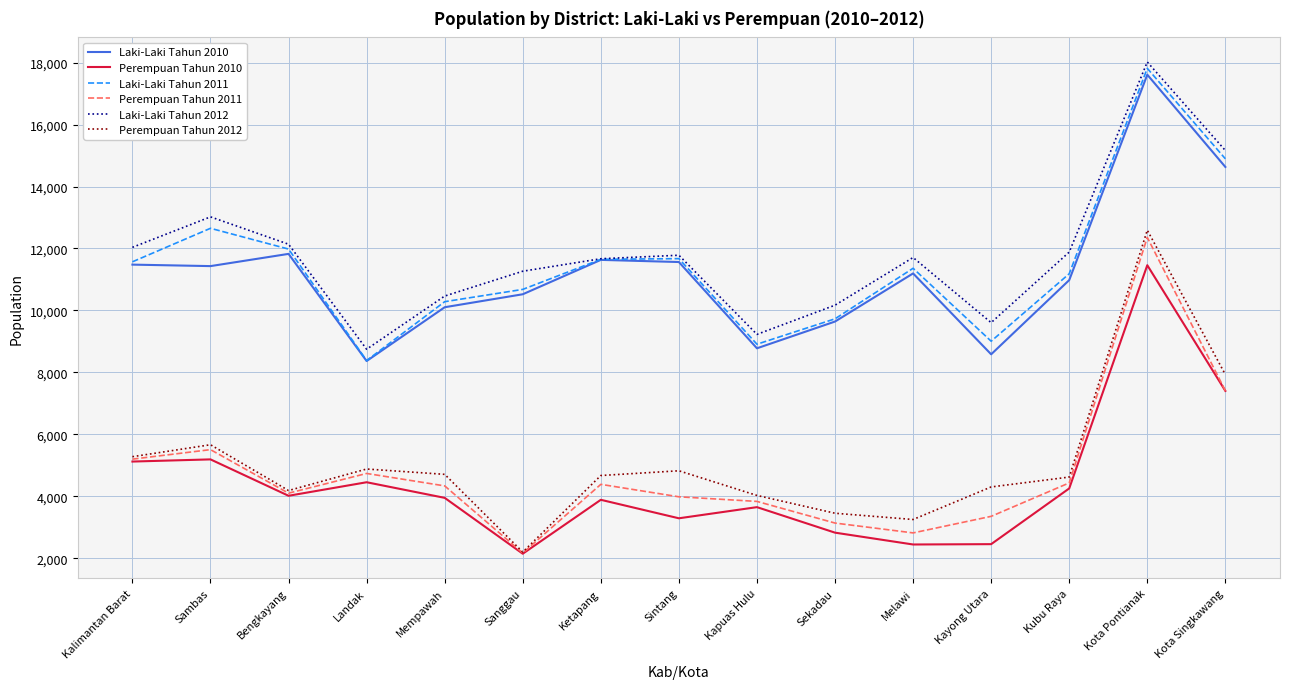

Is this an area chart (filled region under the line)?

No